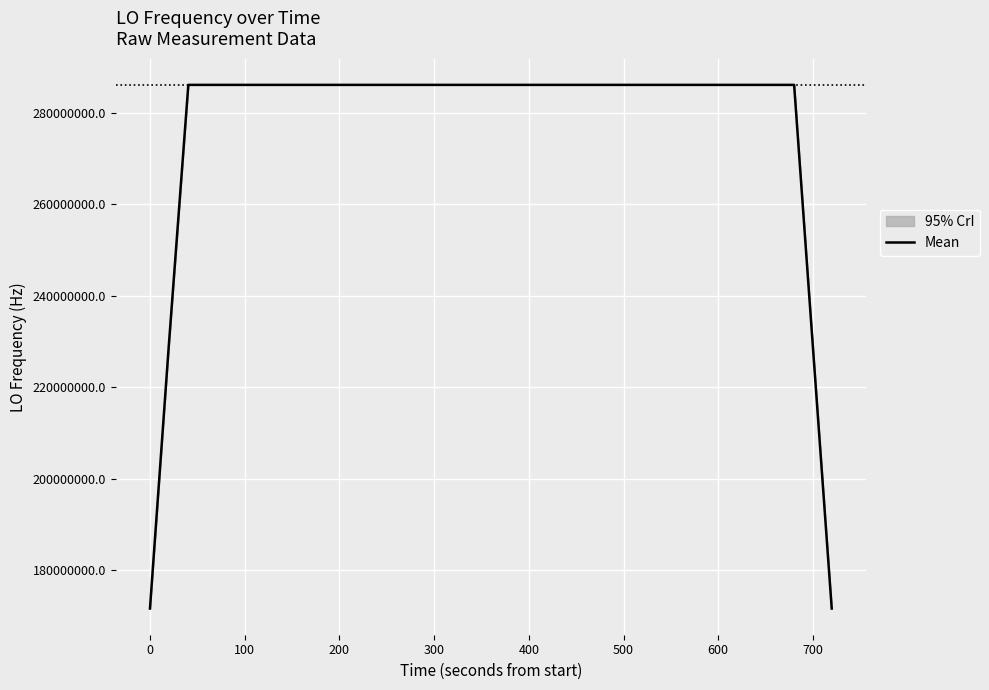

Reading right to left, transcribe all the data shown in this chart.

171628201.3	228837602.1	286047003.0	286047002.8	286047002.4	286047002.2	286047001.6	286047000.8	286047000.2	286047000.2	286047000.2	286047000.4	286047001.2	286047002.1	286047002.4	286047002.5	286047001.8	286047000.8	286047000.3	286047000.3	286047001.6	286047002.5	286047003.3	286047004.0	286047004.5	286047003.8	286047004.3	286047004.8	286047004.9	286047004.7	286047004.5	286047004.2	286047003.4	286047003.3	286047003.1	286047002.2	286047001.0	286047001.1	228837600.3	171628199.9